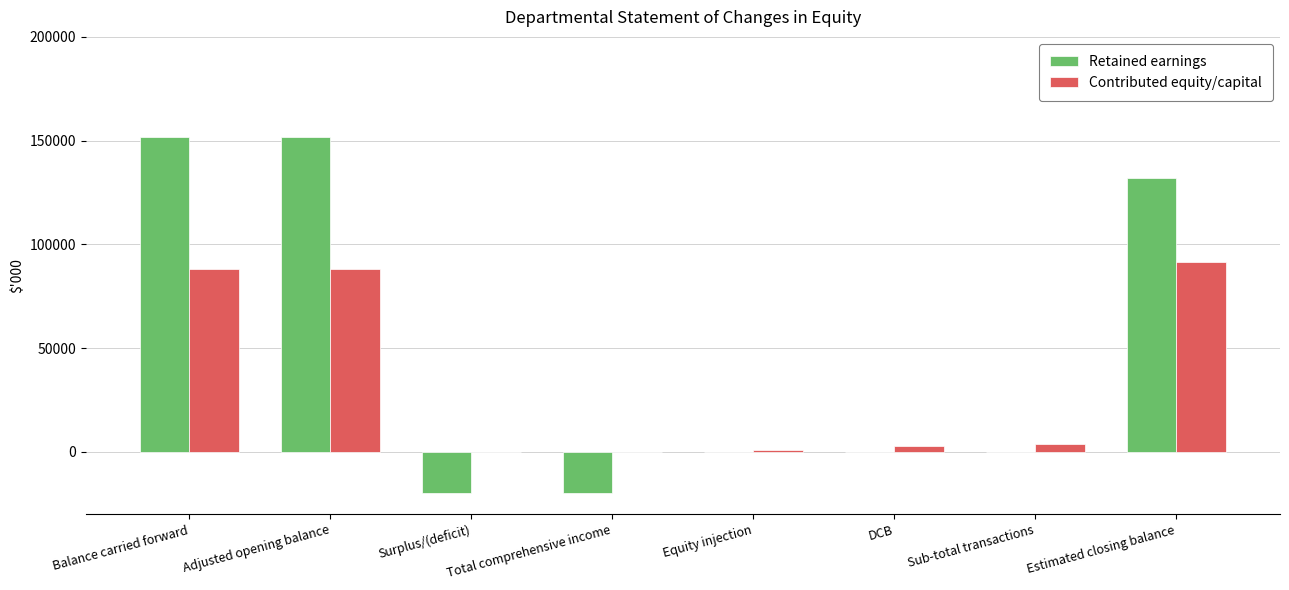

True or false: Contributed equity/capital has a value of 2611 at DCB.

True